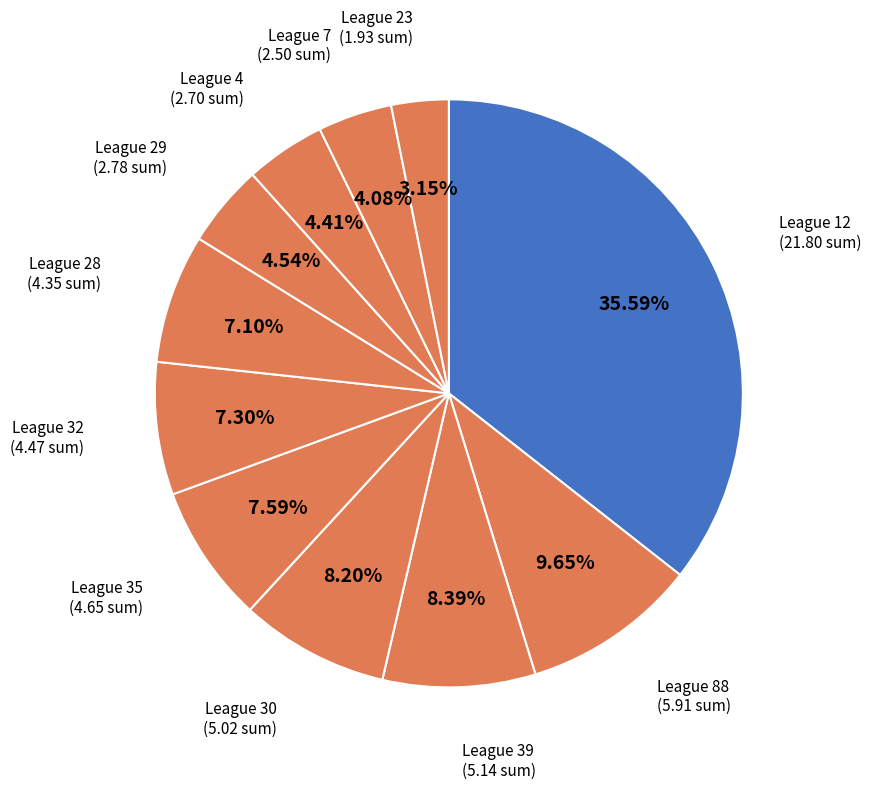

Count the number of slices in the pie.

11